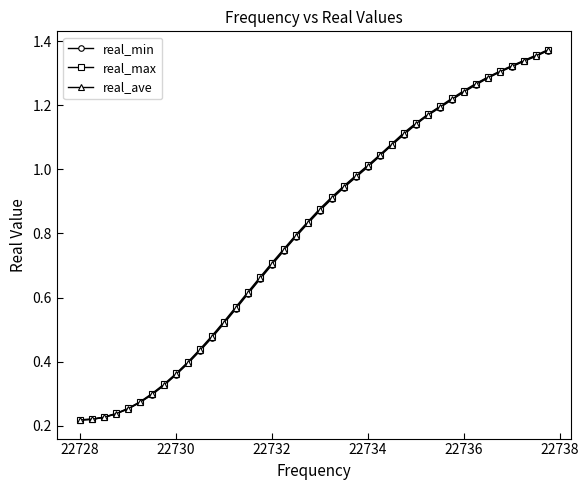

Which series has the largest range (max minus min)?

real_max